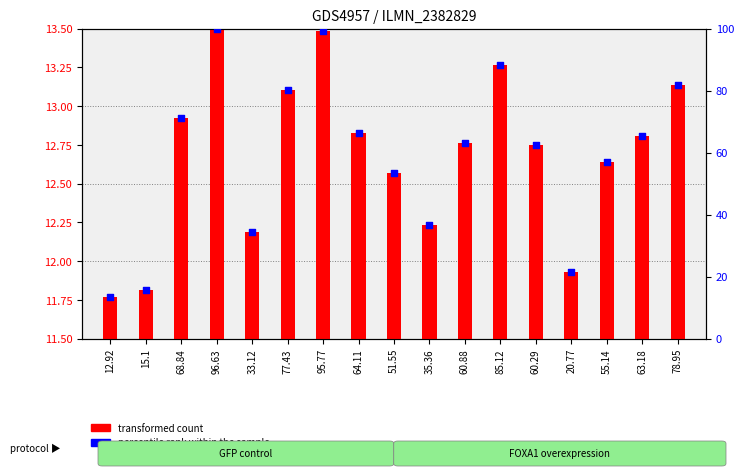

Between 60.88 and 64.11, which is larger?

64.11